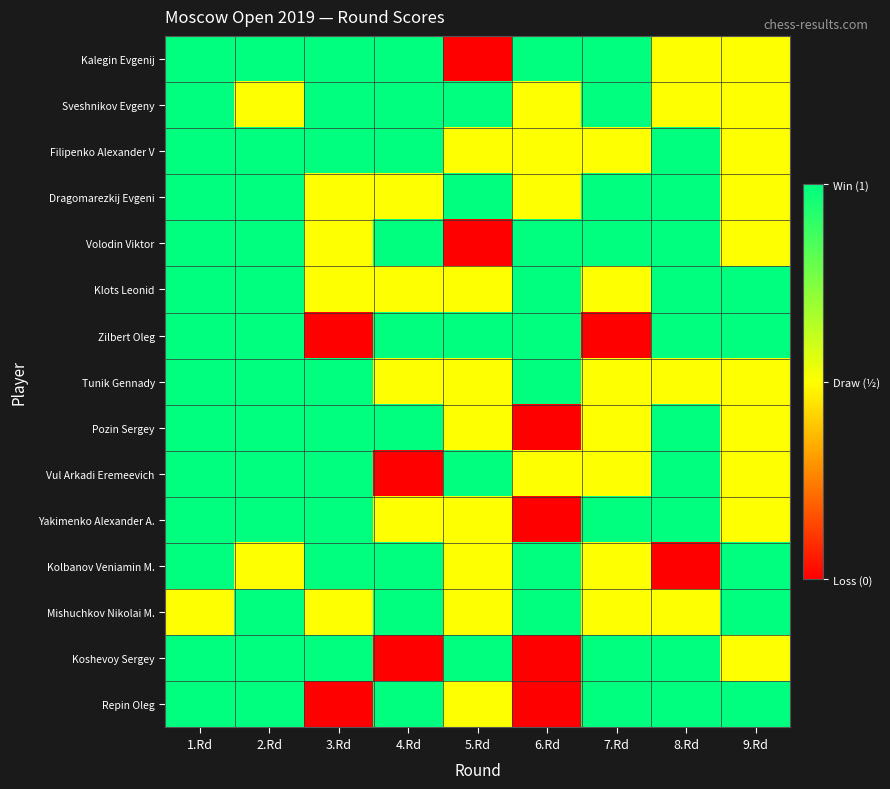

Between 9.Rd and 4.Rd, which is larger?

4.Rd